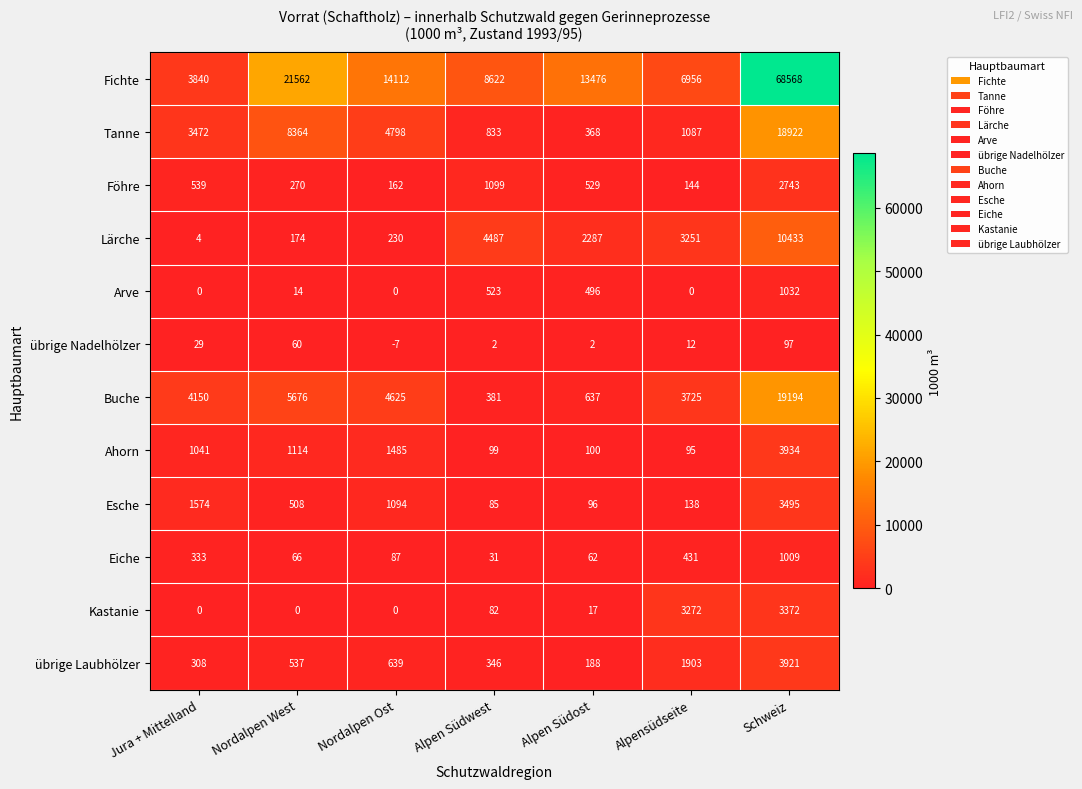

List the series in order of their peak value, highest first.

Fichte, Buche, Tanne, Lärche, Ahorn, übrige Laubhölzer, Esche, Kastanie, Föhre, Arve, Eiche, übrige Nadelhölzer